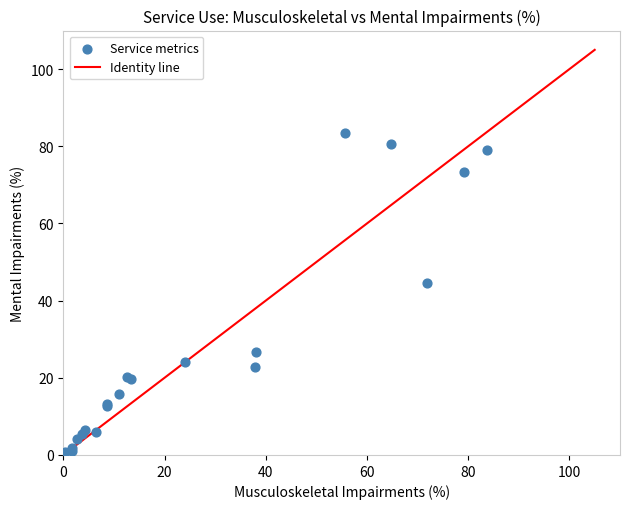

What Y value in the scatter plot is closest to 42?

44.5